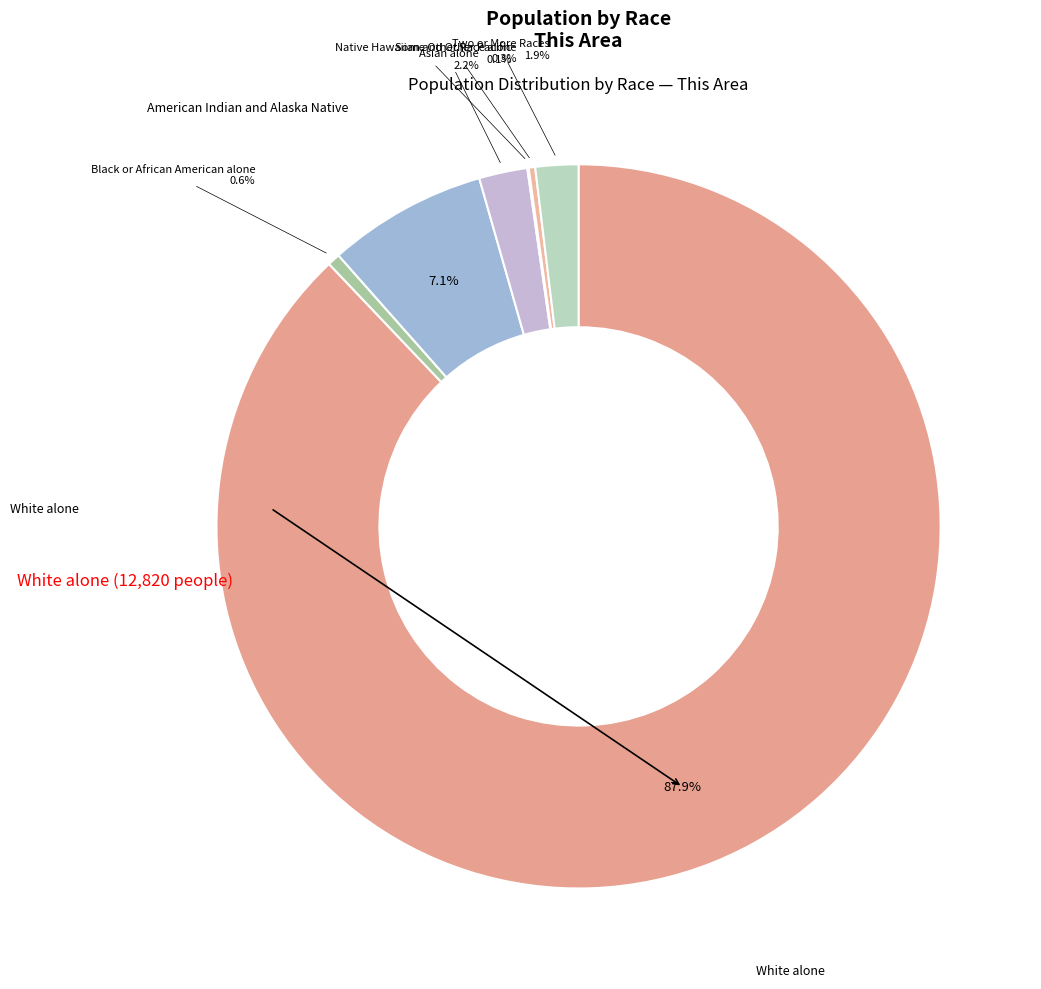

Which category has the biggest portion of the pie?

White alone